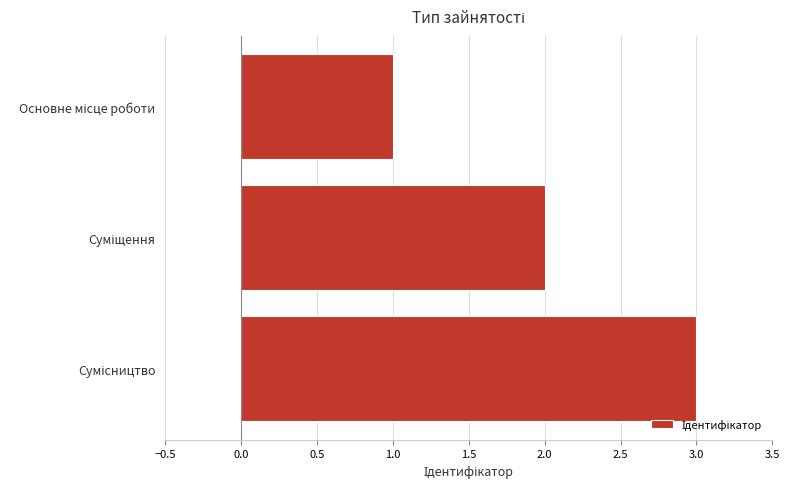

What is the difference between the maximum and minimum values?

2